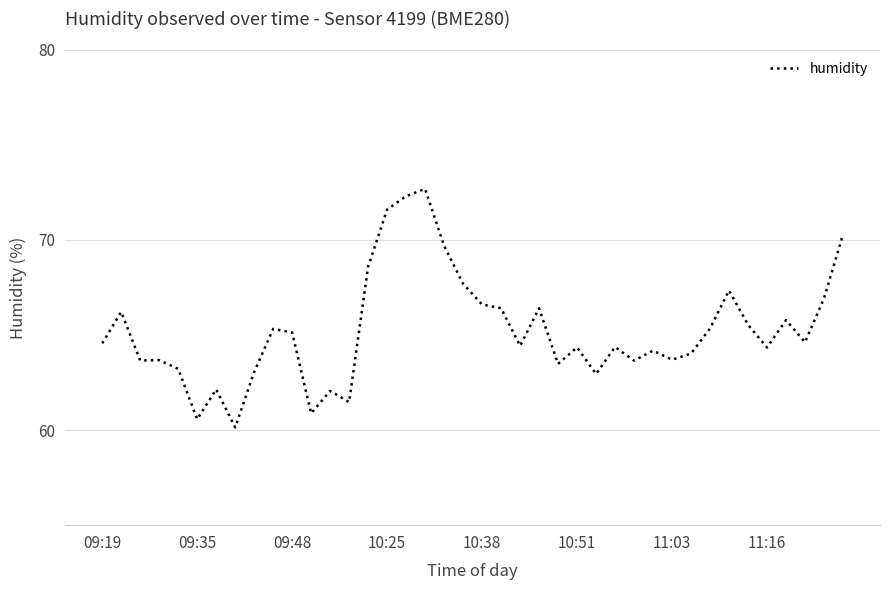

What is the difference between the maximum and minimum values?

12.5